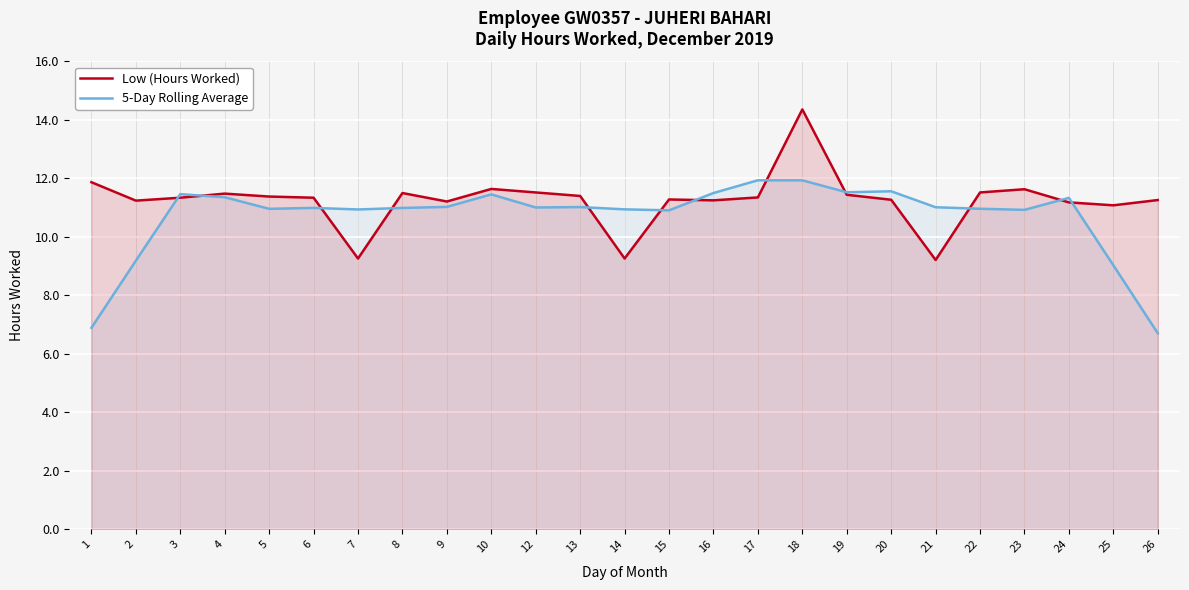

Where do 5-Day Rolling Average and Low (Hours Worked) first cross each other?

2 and 3